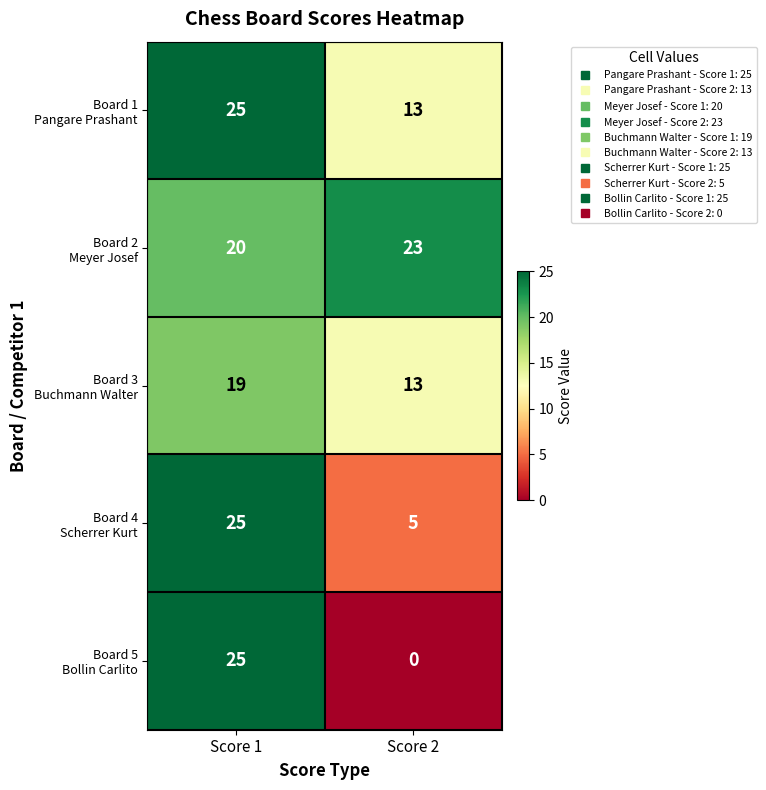

What is the maximum value shown in the chart?

25